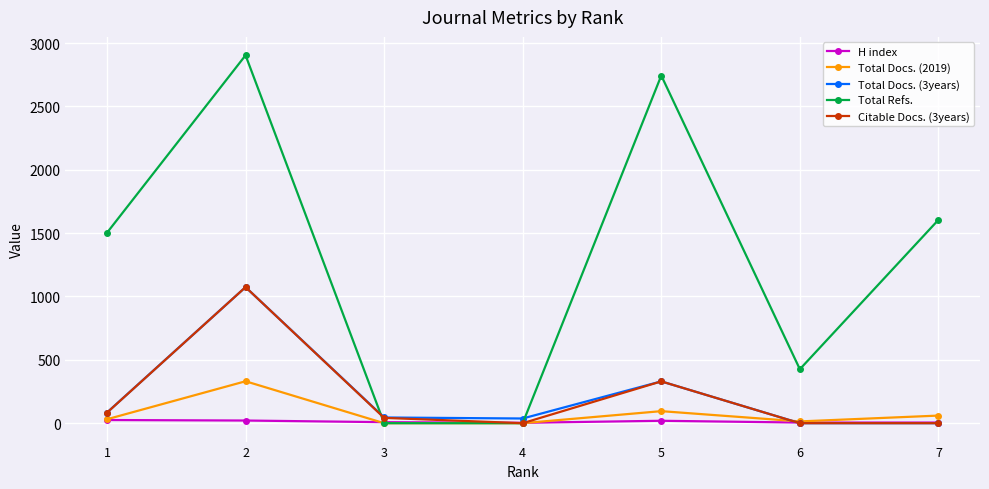

Which series changed the most between 2 and 7?

Total Refs.